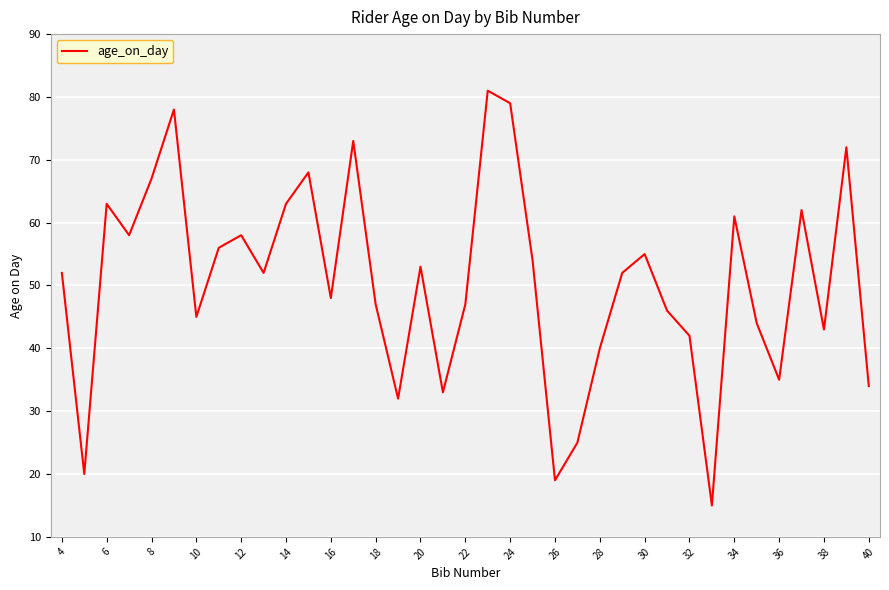

How many lines are shown in the chart?

1